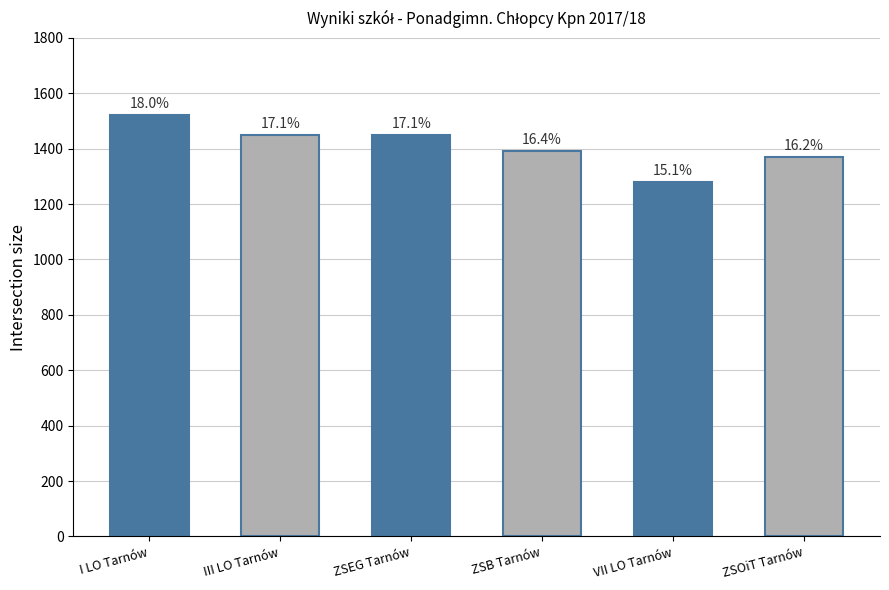

How many bars are there in total?

6